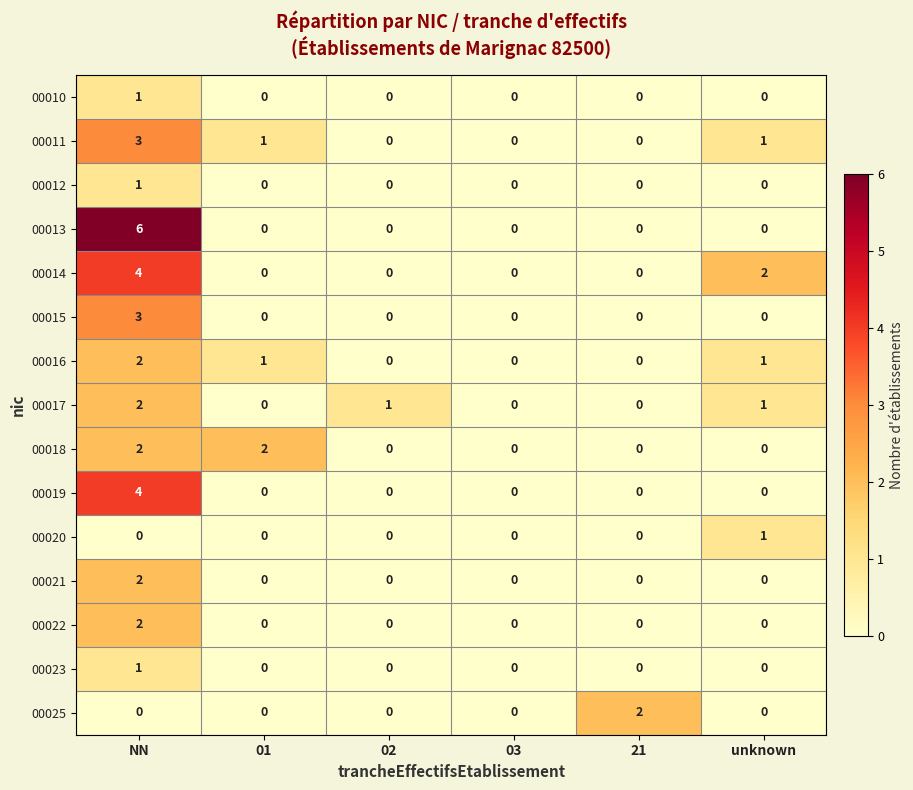

Which series has the widest spread of values?

00013